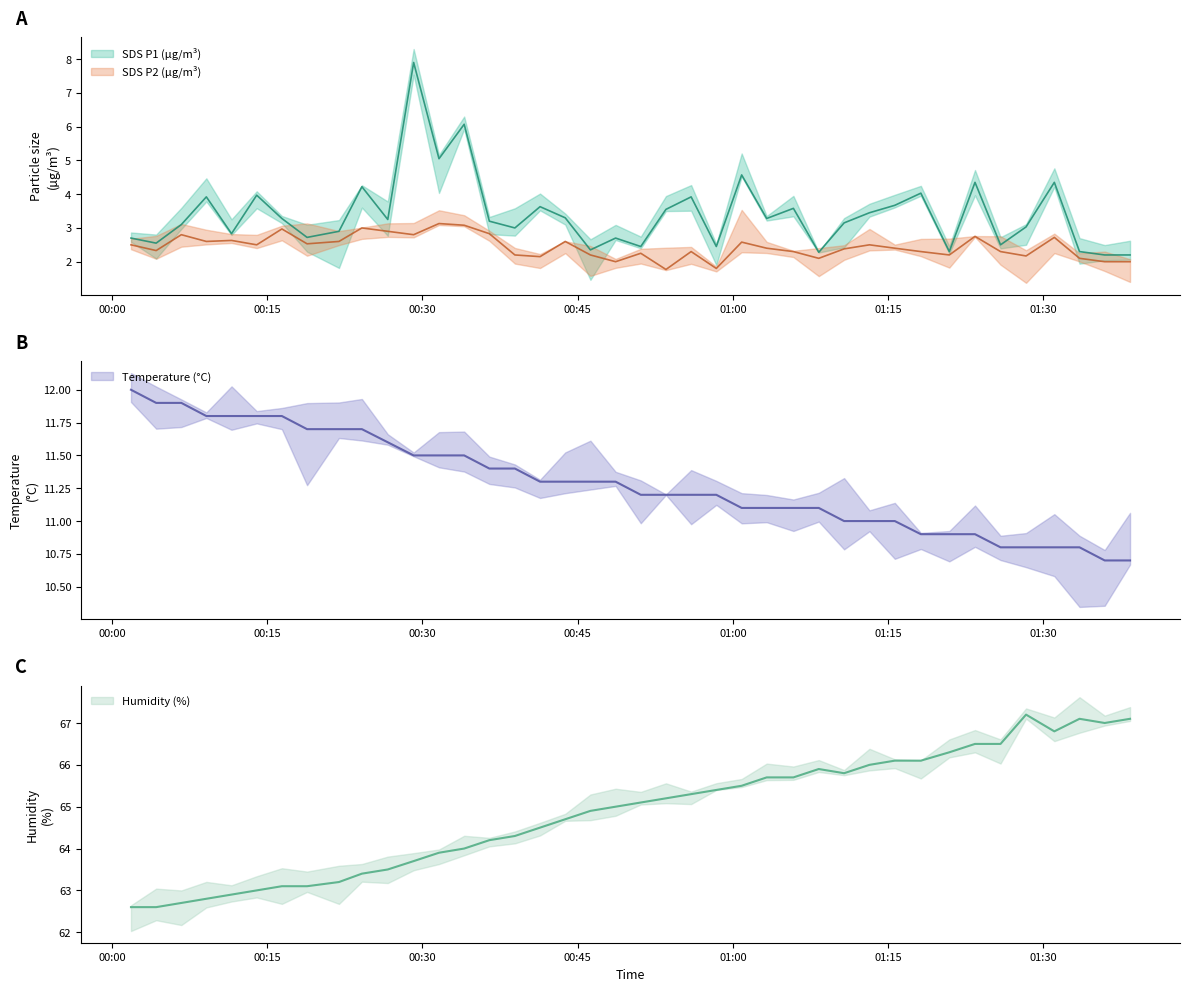

What is the minimum value for Temp?

10.7